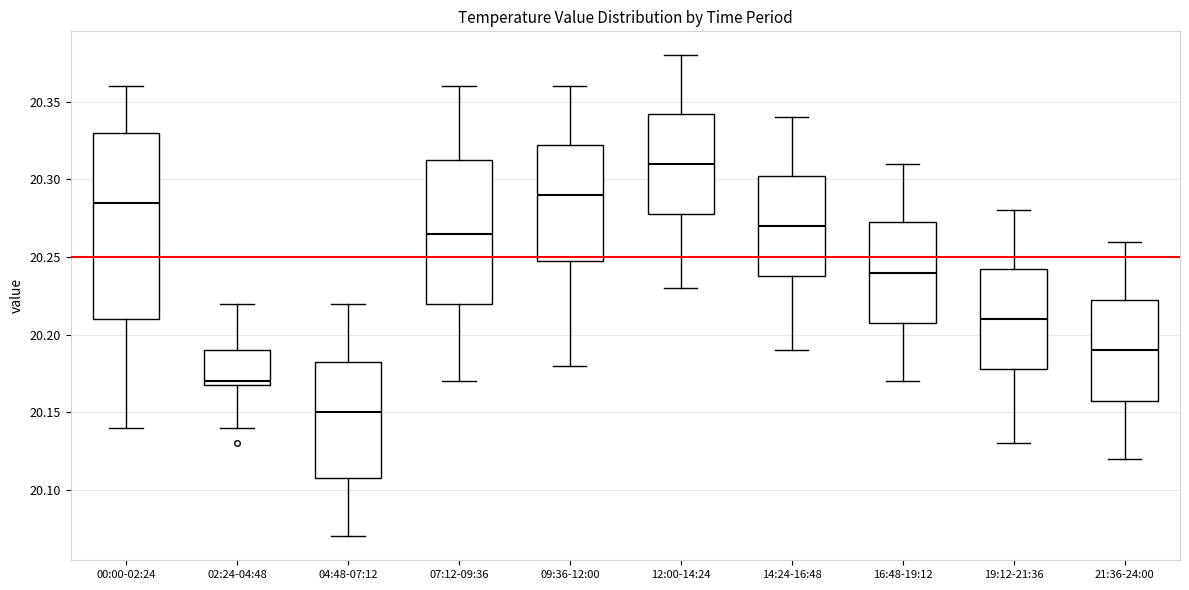

Which box's median line is the lowest?

04:48-07:12